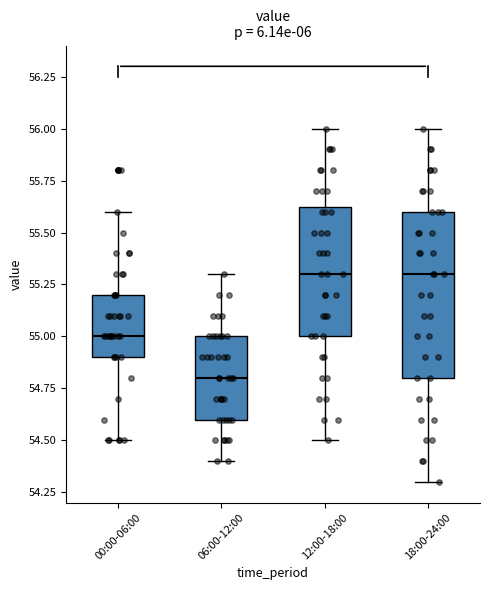

Which box is the tallest, from its lower edge to its upper edge?

18:00-24:00